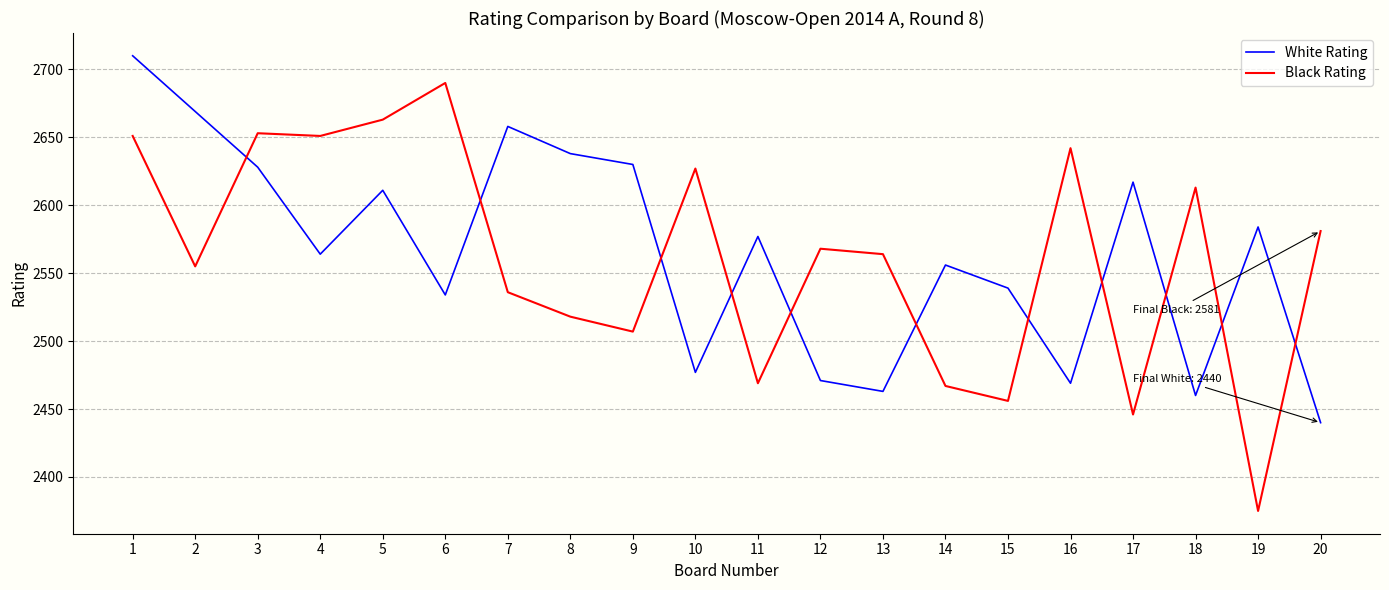

Count the number of categories in the chart.

20